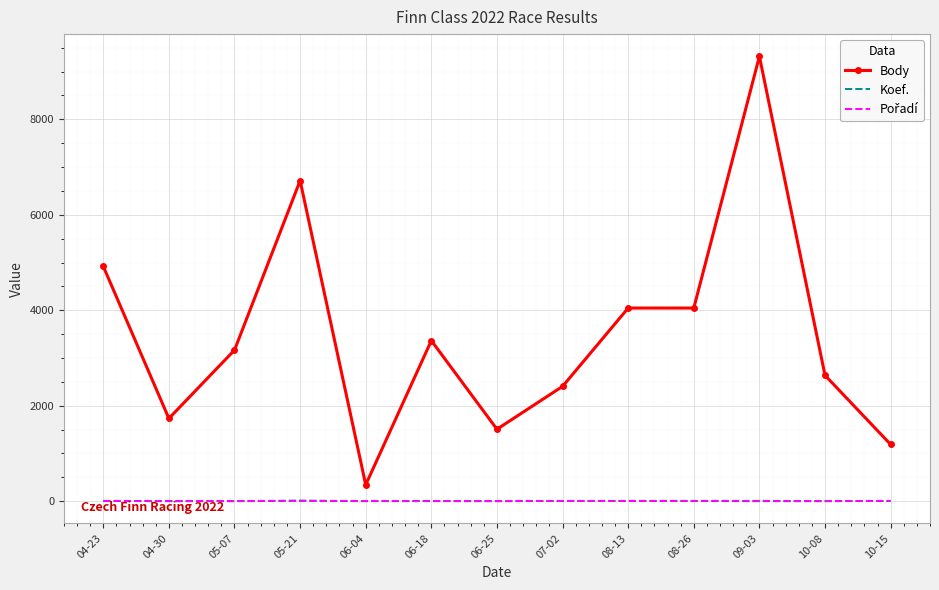

True or false: Body and Koef. cross at least once.

False